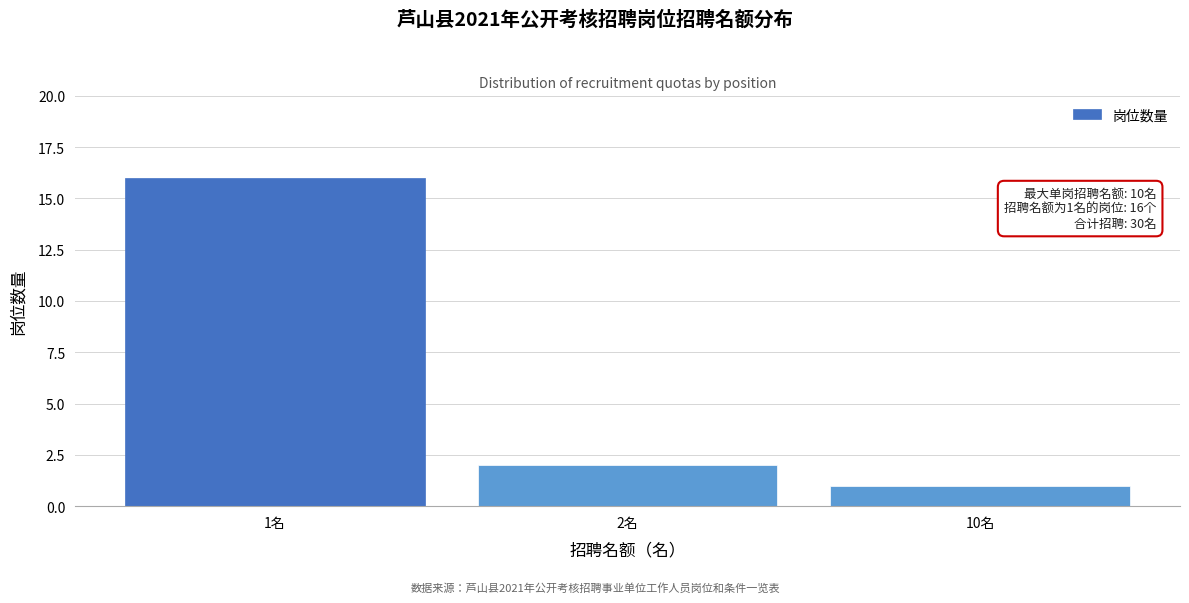

Reading left to right, extract all data points from this chart.

1名=16	2名=2	10名=1